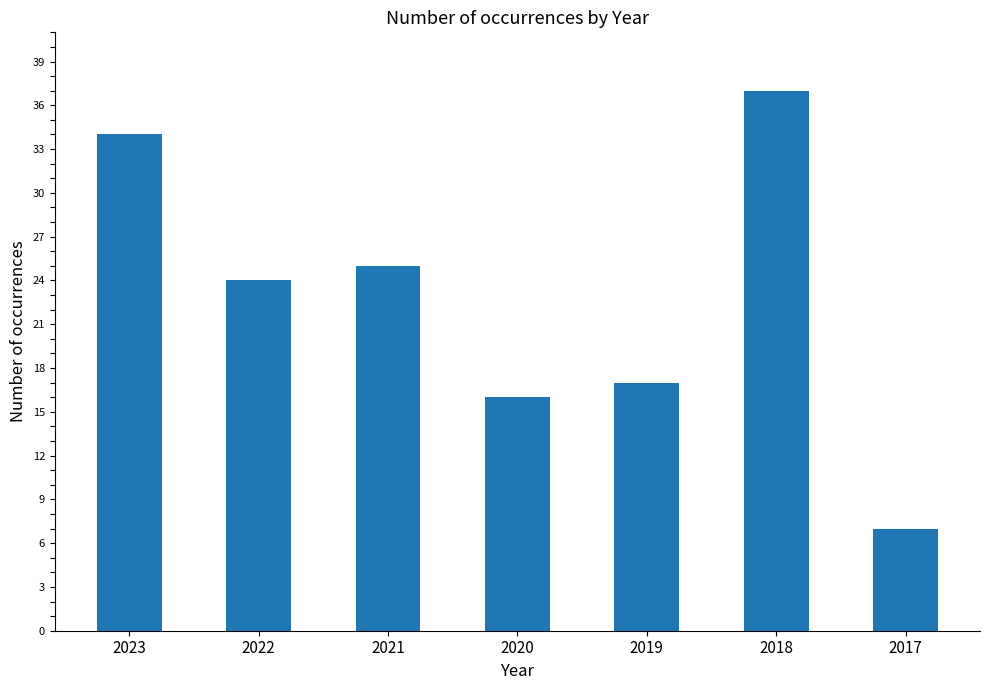

What is the value of the 1st bar from the left?

34